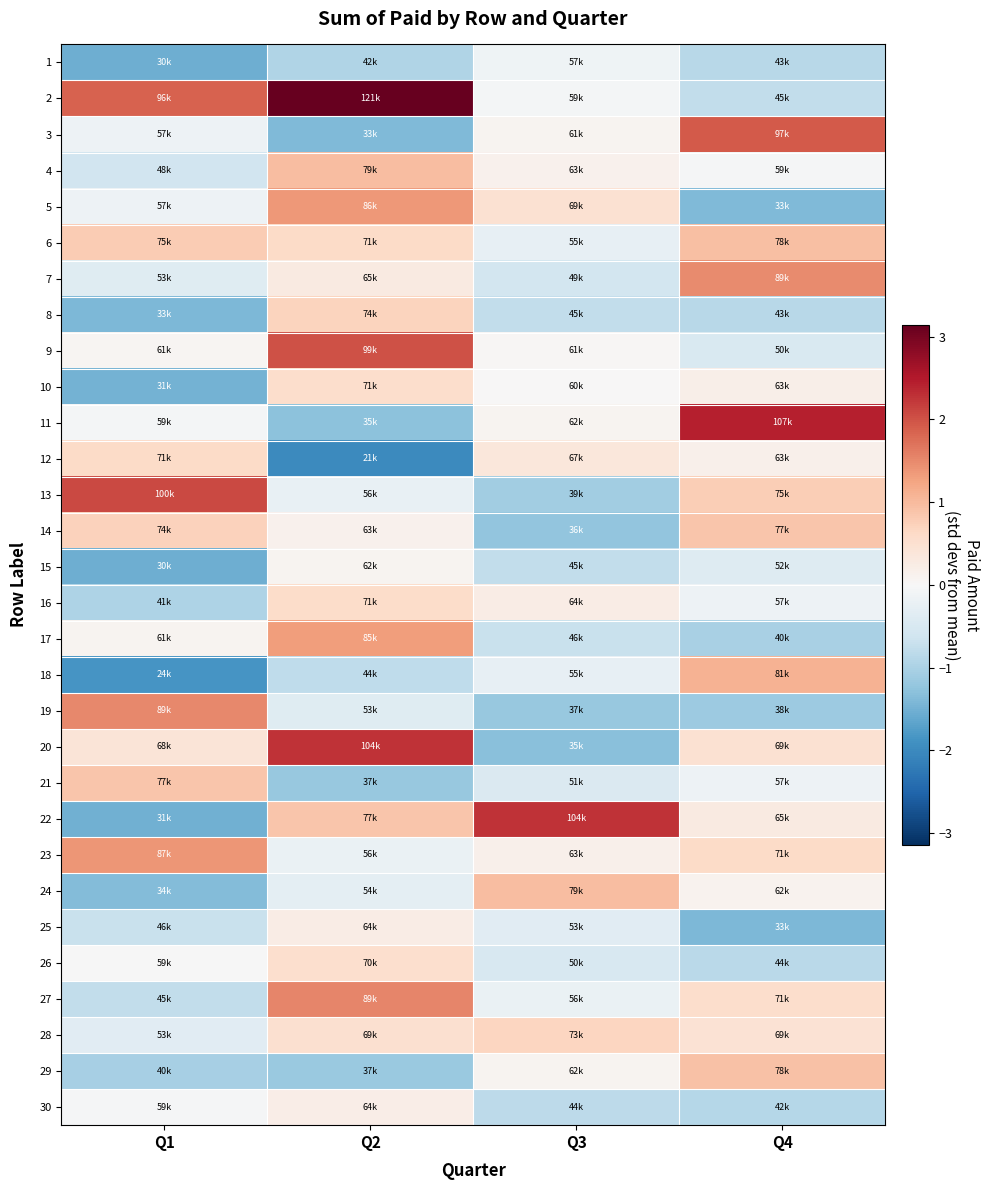

What is the difference between the highest and lowest values at Q2?

5.1